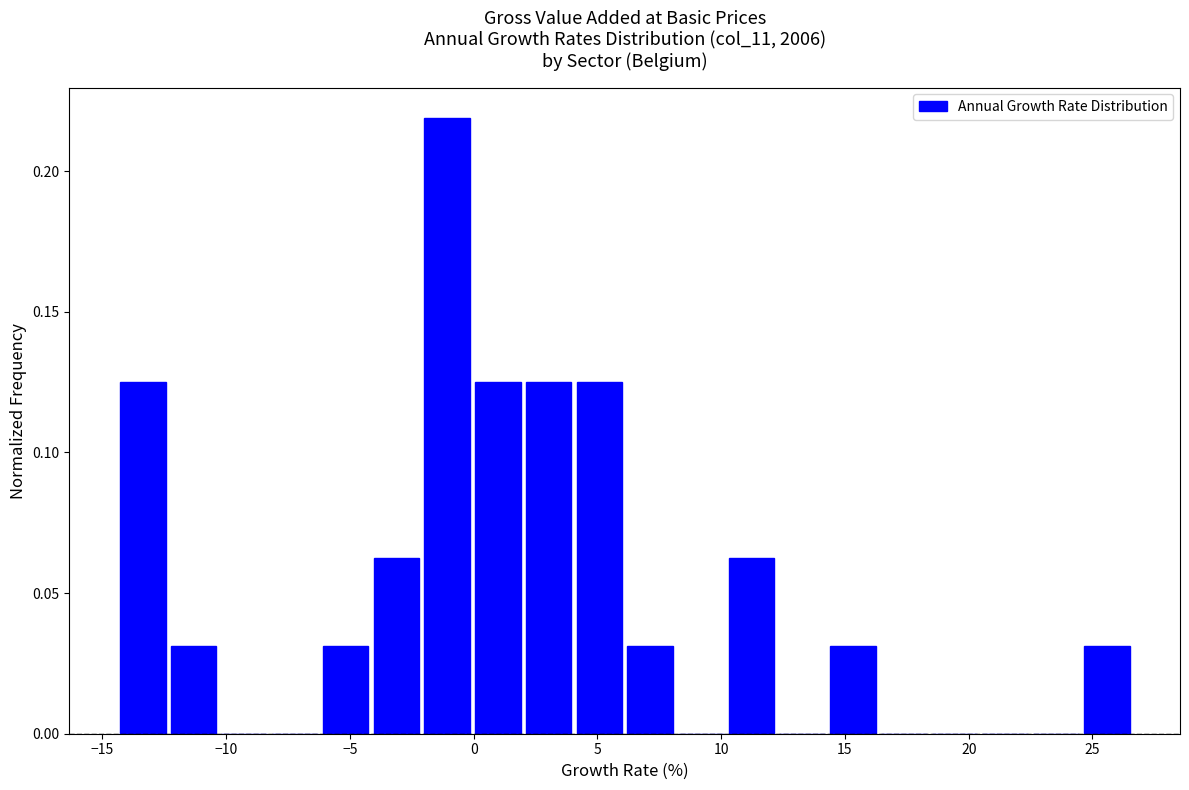

Reading left to right, list every bar in this chart as the range it spans on the x-axis followed by its height. Neither the bar edges nor the heights are printed on the chart, so give them approximately, as read against the axes.

-14.40 to -12.35: 0.125
-12.35 to -10.30: 0.030
-10.30 to -8.25: 0
-8.25 to -6.20: 0
-6.20 to -4.15: 0.030
-4.15 to -2.10: 0.065
-2.10 to -0.05: 0.220
-0.05 to 2.00: 0.125
2.00 to 4.05: 0.125
4.05 to 6.10: 0.125
6.10 to 8.15: 0.030
8.15 to 10.20: 0
10.20 to 12.25: 0.065
12.25 to 14.30: 0
14.30 to 16.35: 0.030
16.35 to 18.40: 0
18.40 to 20.45: 0
20.45 to 22.50: 0
22.50 to 24.55: 0
24.55 to 26.60: 0.030